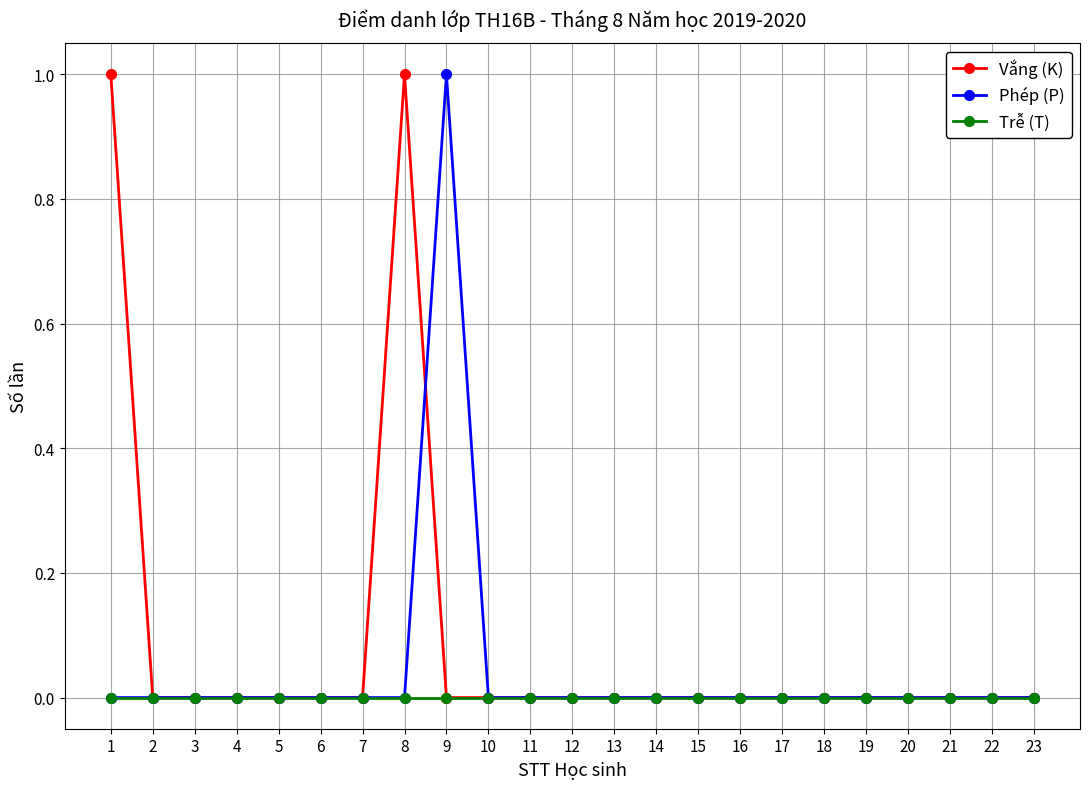

How many Vắng (K) values are between 0 and 1?

23